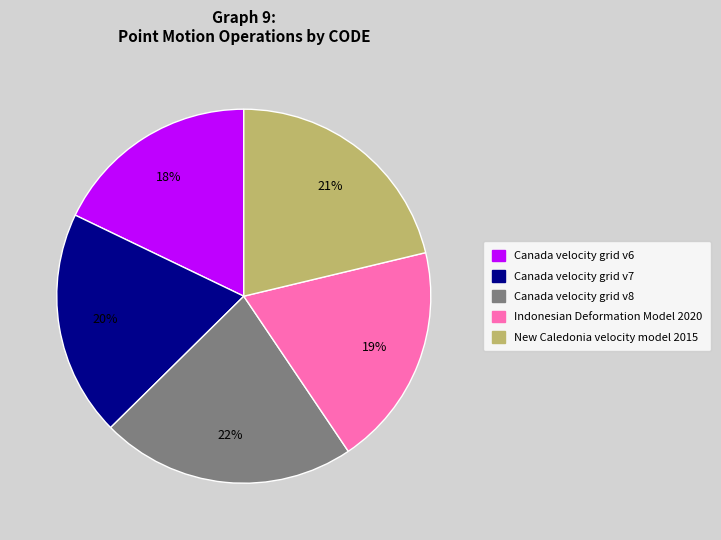

To the nearest percent, what portion does New Caledonia velocity model 2015 represent?

21%